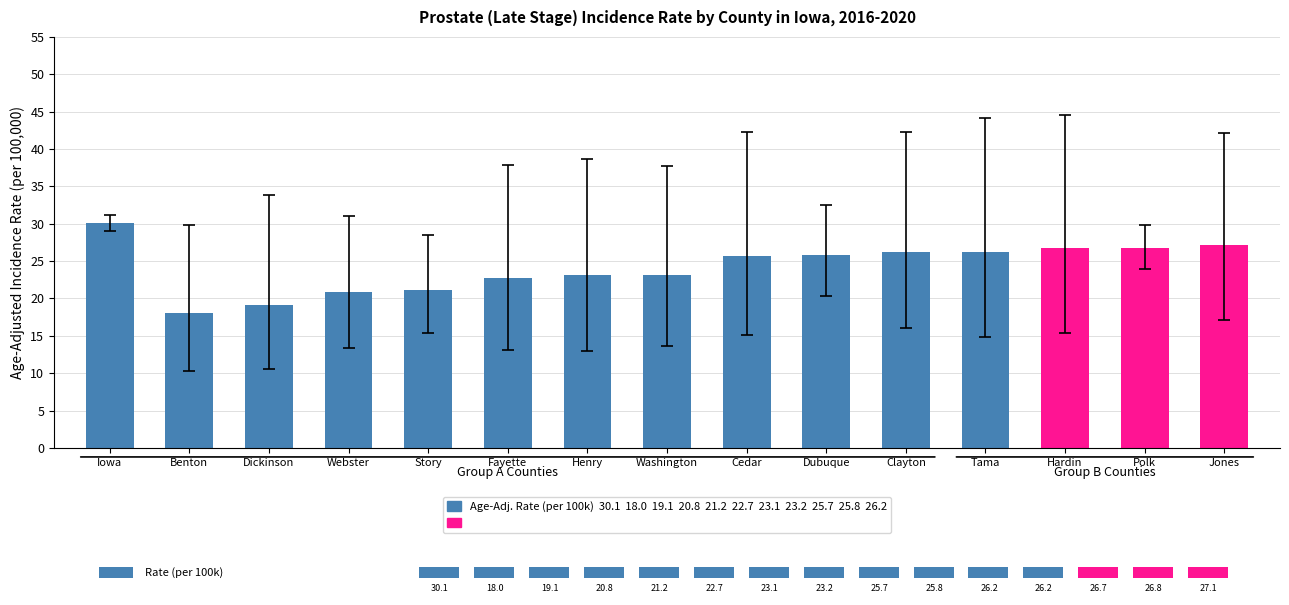

What is the minimum value shown in the chart?

18.0